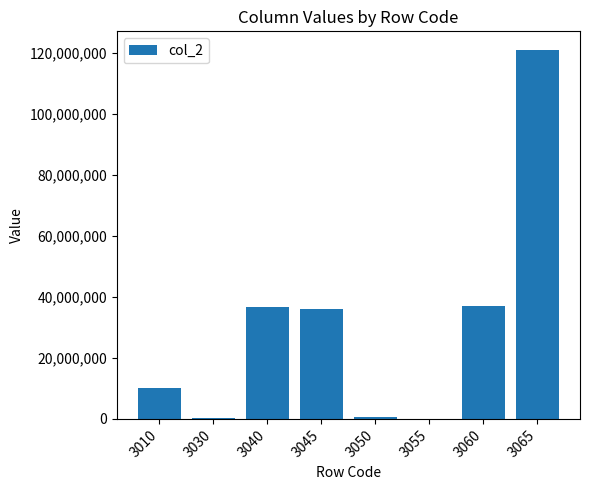

Is it true that the value at 3065 is 120952191?

True